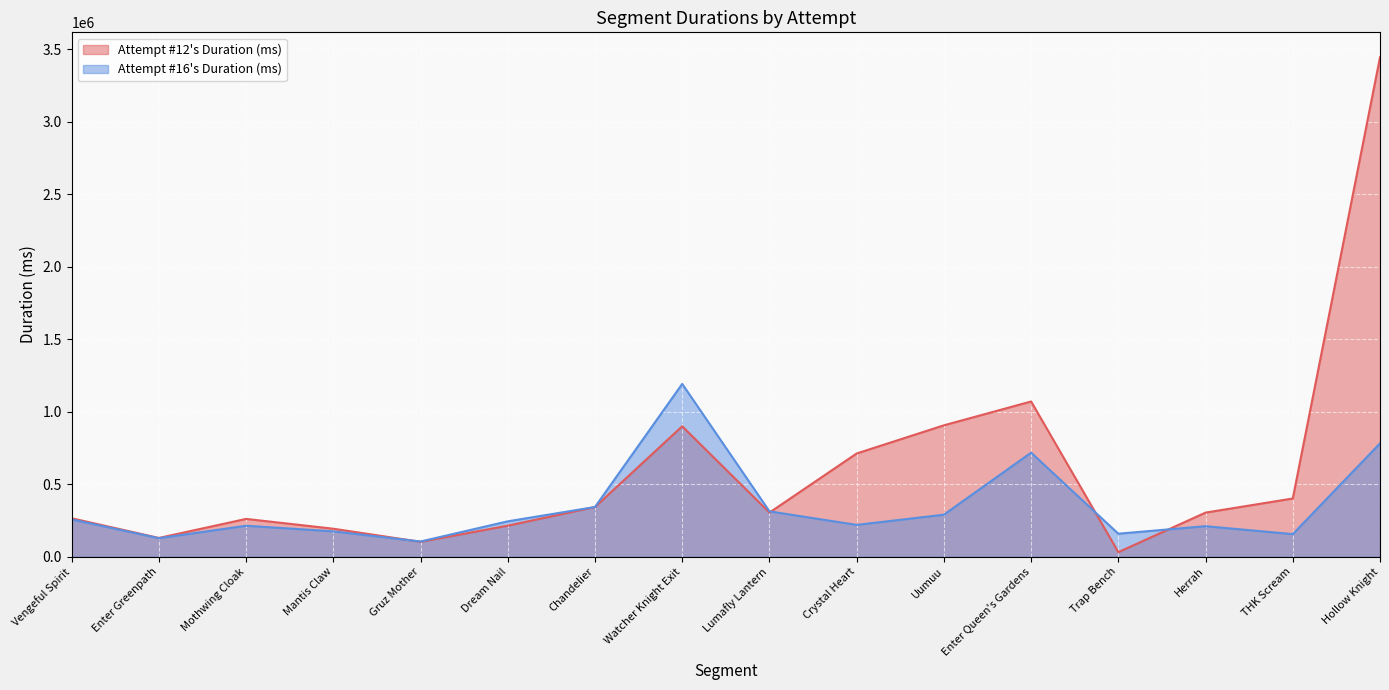

What is the minimum value shown in the chart?

31247